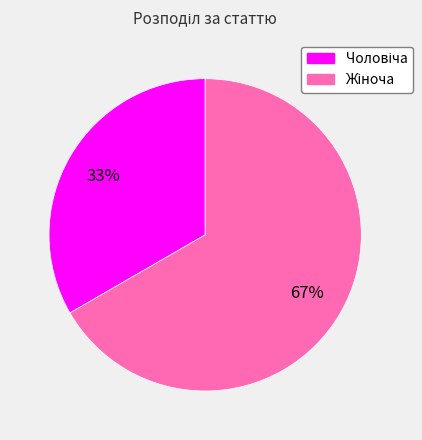

To the nearest percent, what is the average slice percentage?

50%